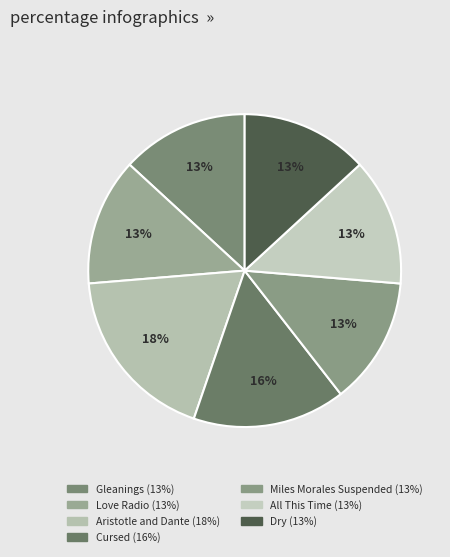

Which has a higher value, Cursed or Dry?

Cursed